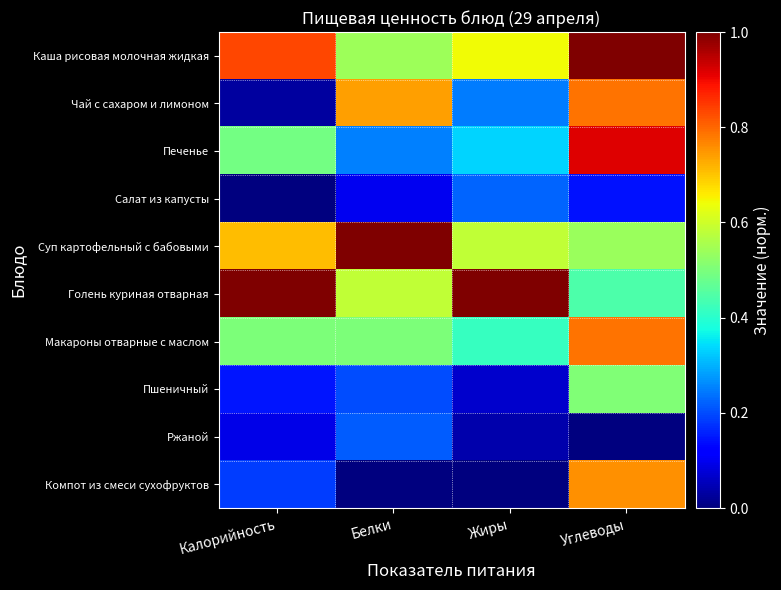

Between Жиры and Белки, which is larger?

Жиры